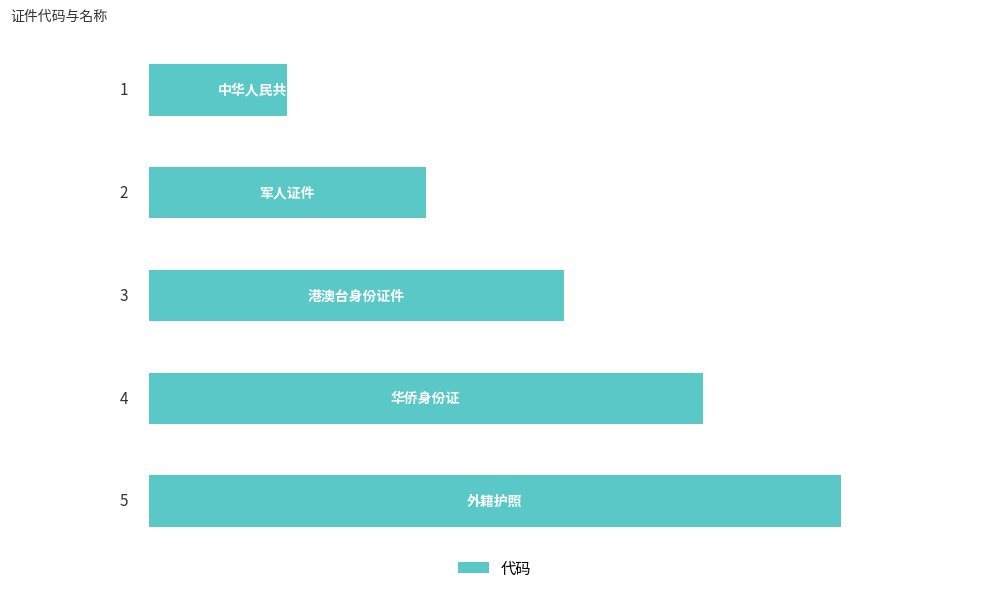

How many values are between 2 and 4?

3